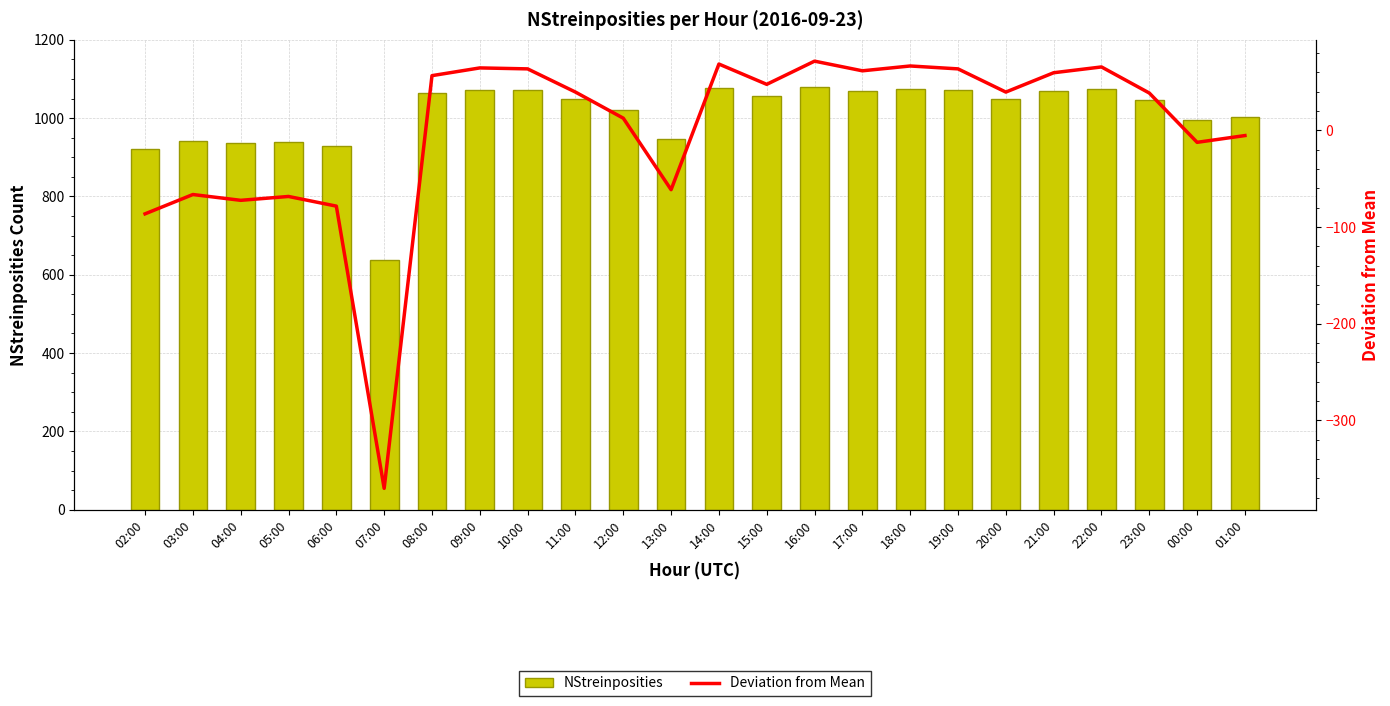

At which label does NStreinposities first exceed 1048?

08:00